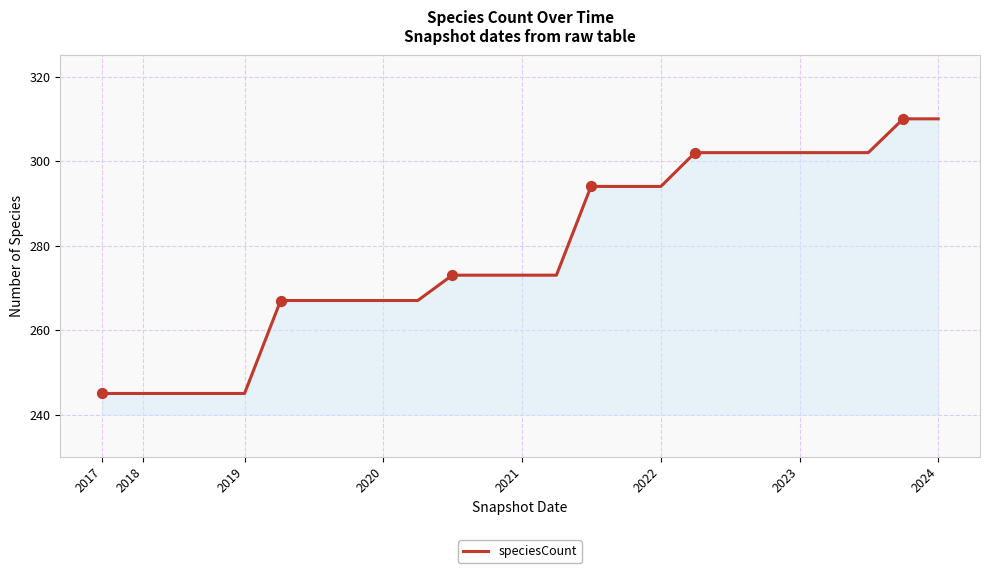

What is the minimum value shown in the chart?

245